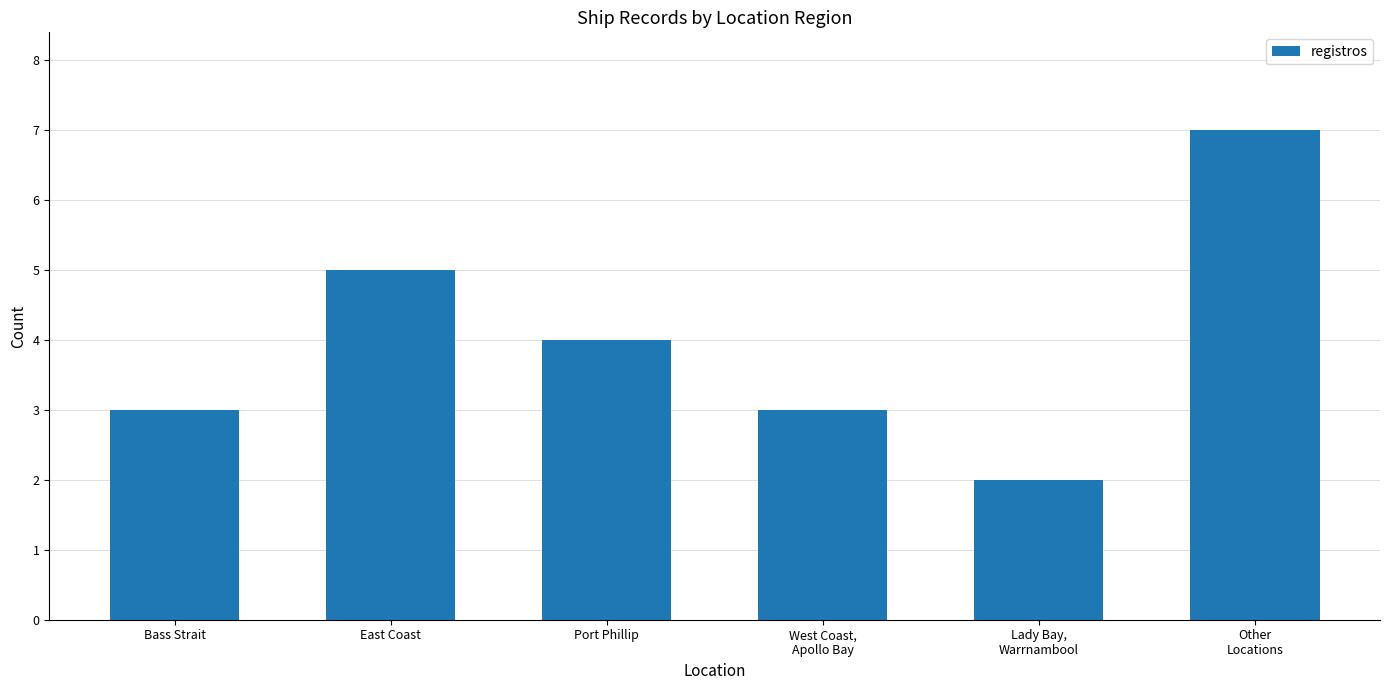

What is the sum of the values at Other
Locations and East Coast?

12